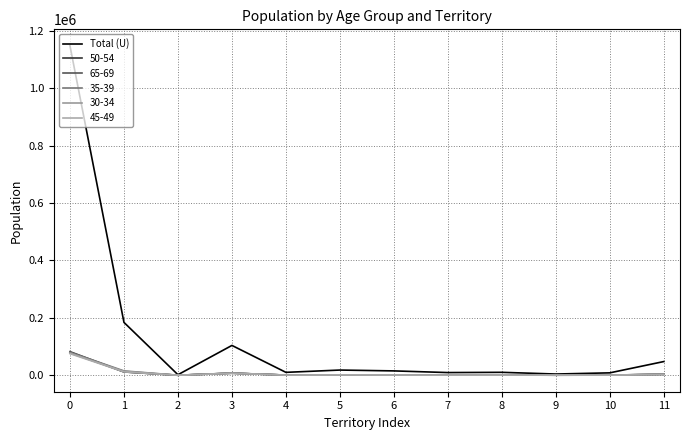

How many lines are shown in the chart?

6